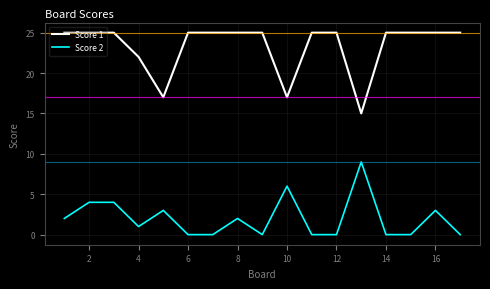

In Score 1, how many points are lower than both neighbors (excluding endpoints)?

3